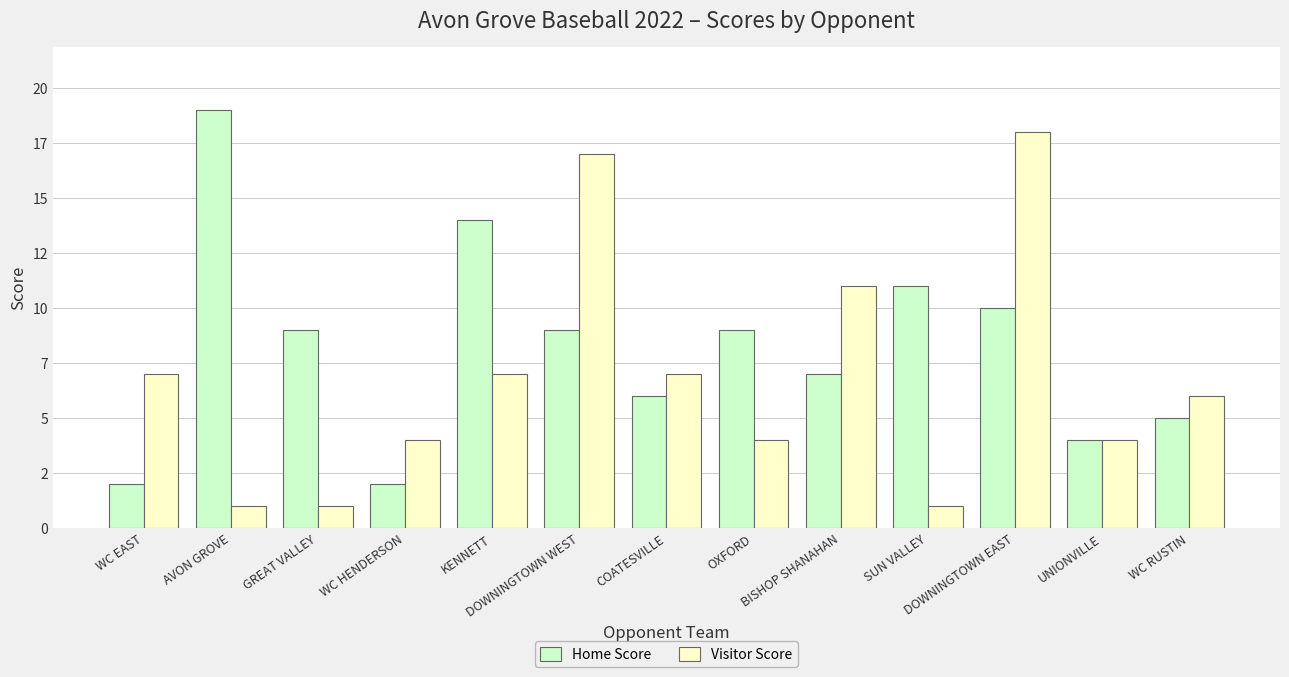

What is the average value of the Home Score series?

8